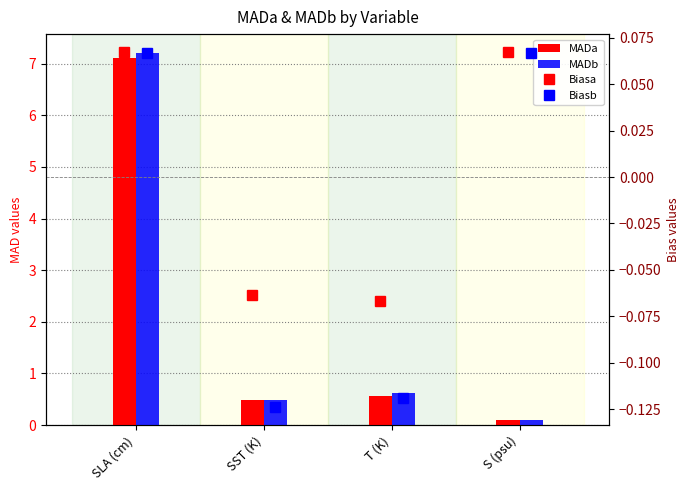

How many groups of bars are there?

4